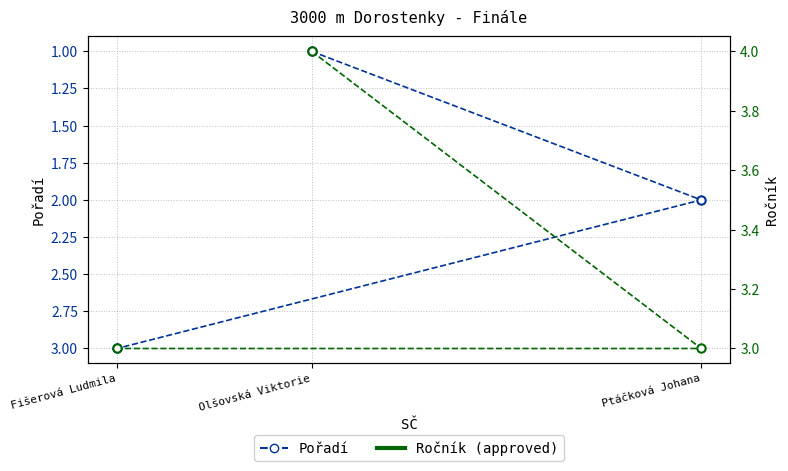

Count the Ročník values in the range 3 to 4.

3